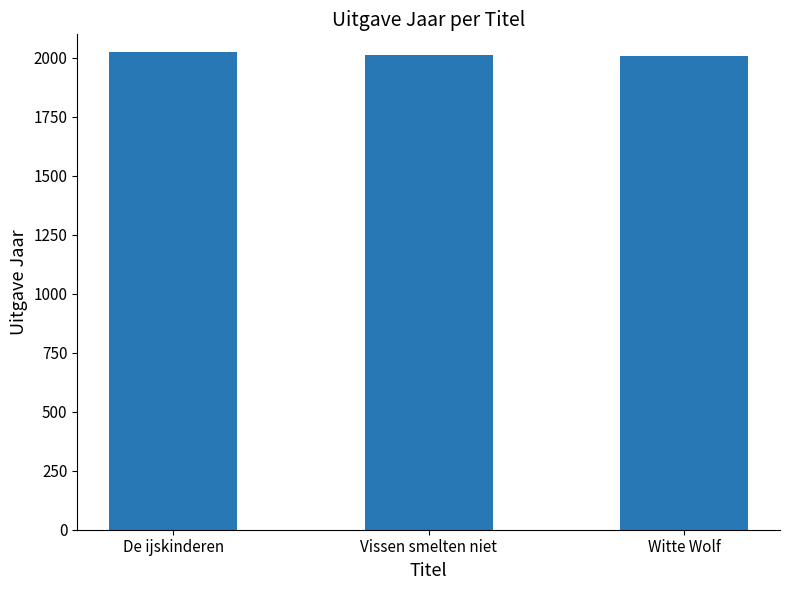

Approximately how many times larger is the value at De ijskinderen compared to Witte Wolf?

1.0